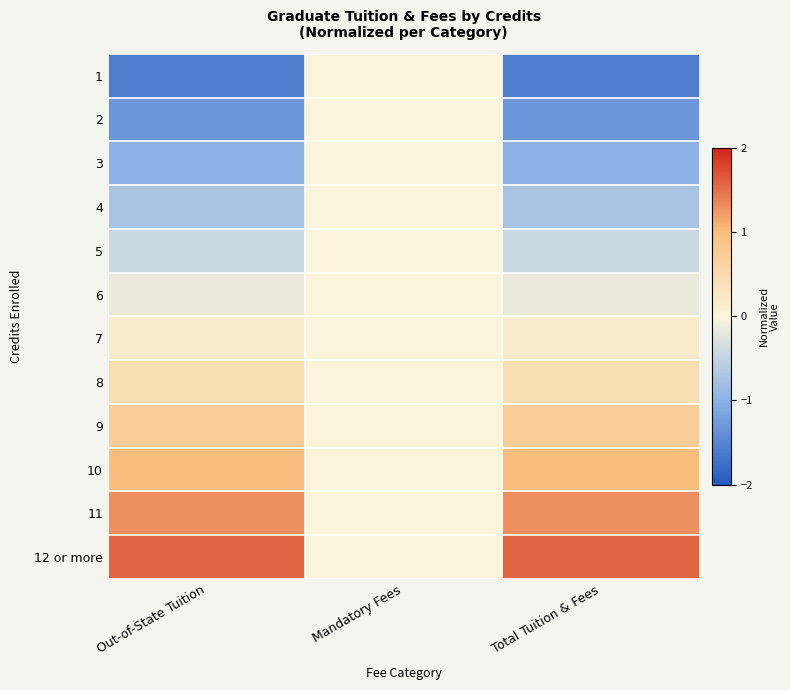

Reading left to right, transcribe all the data shown in this chart.

1: Out-of-State Tuition=-1.6	Mandatory Fees=0.0	Total Tuition & Fees=-1.6
2: Out-of-State Tuition=-1.3	Mandatory Fees=0.0	Total Tuition & Fees=-1.3
3: Out-of-State Tuition=-1.0	Mandatory Fees=0.0	Total Tuition & Fees=-1.0
4: Out-of-State Tuition=-0.7	Mandatory Fees=0.0	Total Tuition & Fees=-0.7
5: Out-of-State Tuition=-0.4	Mandatory Fees=0.0	Total Tuition & Fees=-0.4
6: Out-of-State Tuition=-0.1	Mandatory Fees=0.0	Total Tuition & Fees=-0.1
7: Out-of-State Tuition=0.1	Mandatory Fees=0.0	Total Tuition & Fees=0.1
8: Out-of-State Tuition=0.4	Mandatory Fees=0.0	Total Tuition & Fees=0.4
9: Out-of-State Tuition=0.7	Mandatory Fees=0.0	Total Tuition & Fees=0.7
10: Out-of-State Tuition=1.0	Mandatory Fees=0.0	Total Tuition & Fees=1.0
11: Out-of-State Tuition=1.3	Mandatory Fees=0.0	Total Tuition & Fees=1.3
12 or more: Out-of-State Tuition=1.6	Mandatory Fees=0.0	Total Tuition & Fees=1.6